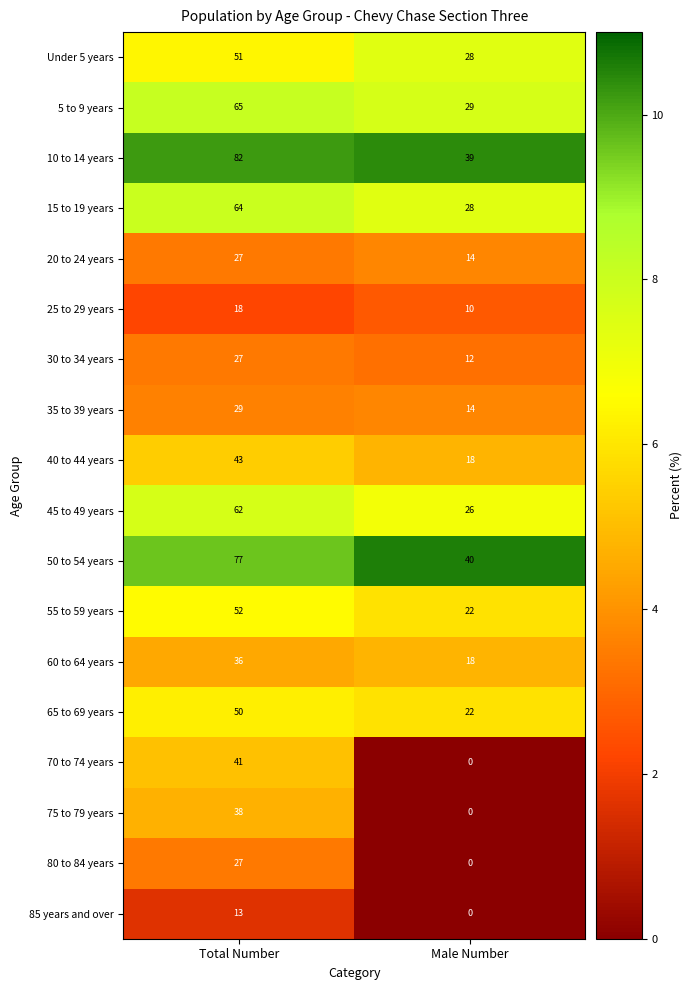

Between Total Number and Male Number, which series saw the biggest shift?

10 to 14 years